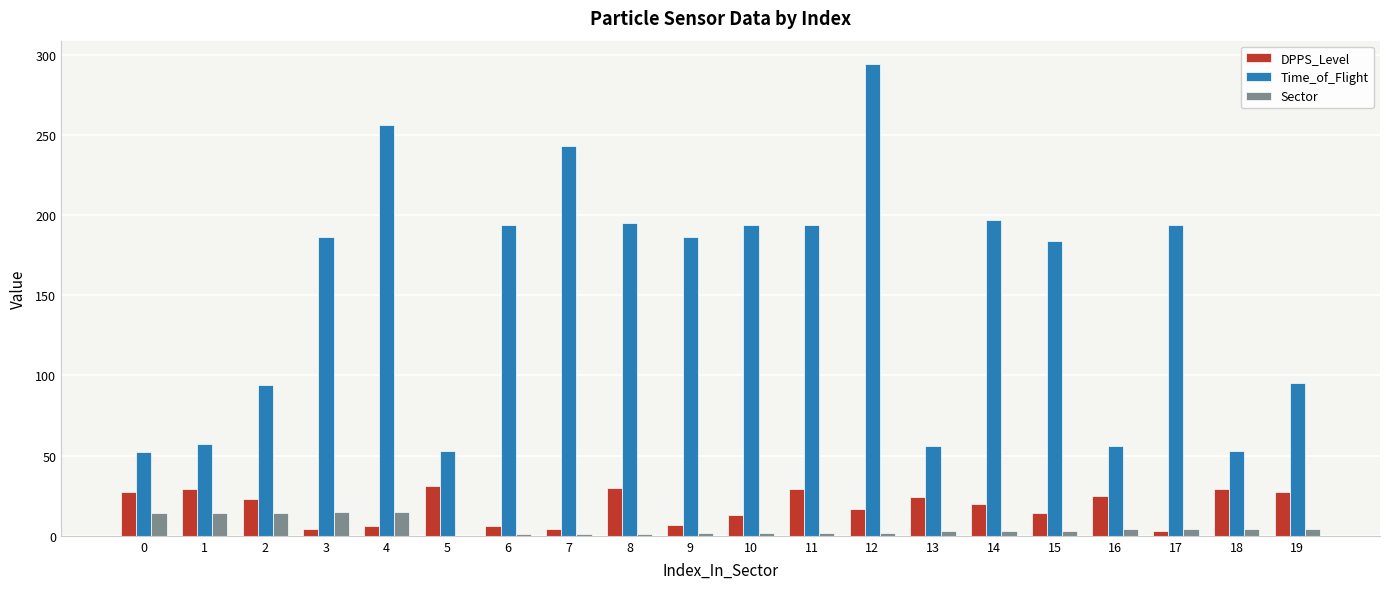

Are the bars horizontal?

No